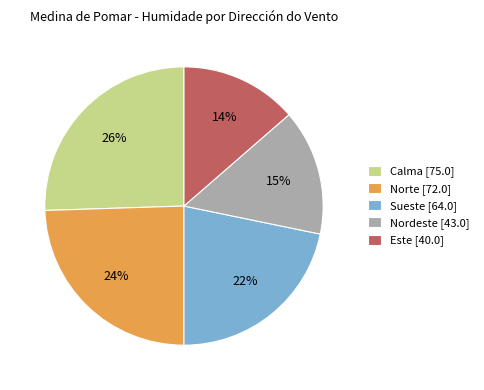

Between Calma and Nordeste, which is larger?

Calma